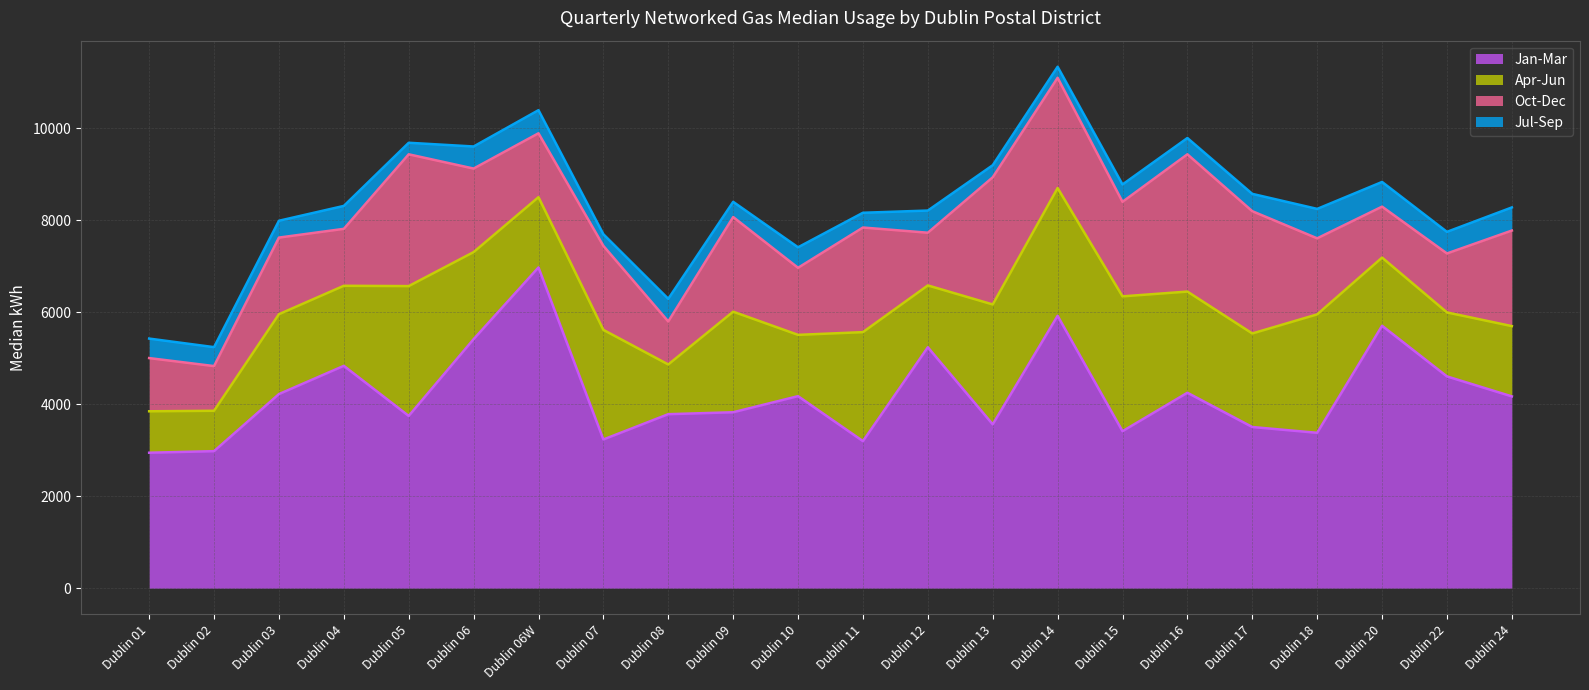

Reading left to right, what are all the values shown in this chart?

Jan-Mar: 2947	2981	4222	4836	3747	5416	6976	3235	3785	3827	4177	3199	5240	3564	5924	3415	4251	3506	3380	5708	4606	4172
Apr-Jun: 901	878	1737	1741	2823	1893	1528	2383	1081	2187	1333	2370	1345	2607	2778	2932	2200	2034	2575	1482	1392	1528
Jul-Sep: 424	412	366	499	251	480	503	253	493	331	446	321	482	263	240	377	354	377	640	537	470	503
Oct-Dec: 1157	972	1666	1238	2866	1817	1389	1827	935	2058	1458	2275	1146	2765	2398	2056	2985	2659	1654	1108	1282	2078